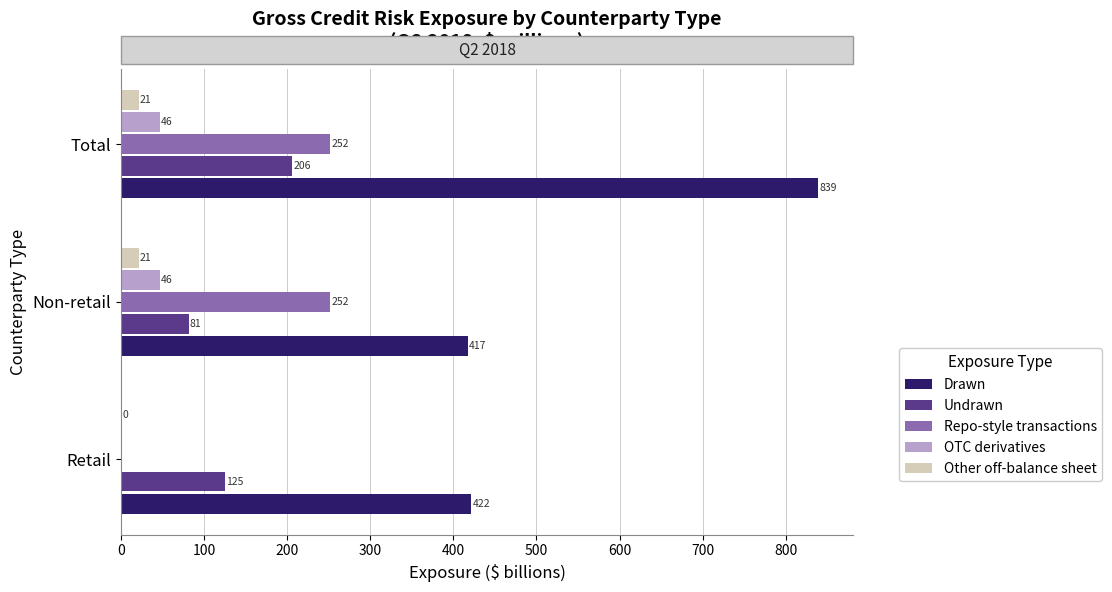

Is it true that Repo-style transactions equals 106.5 at Total?

False